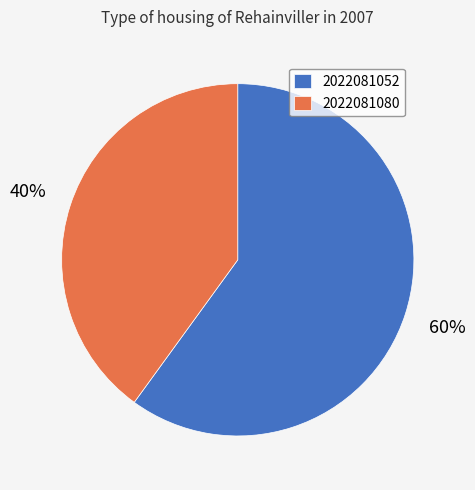

What is the majority slice?

2022081052